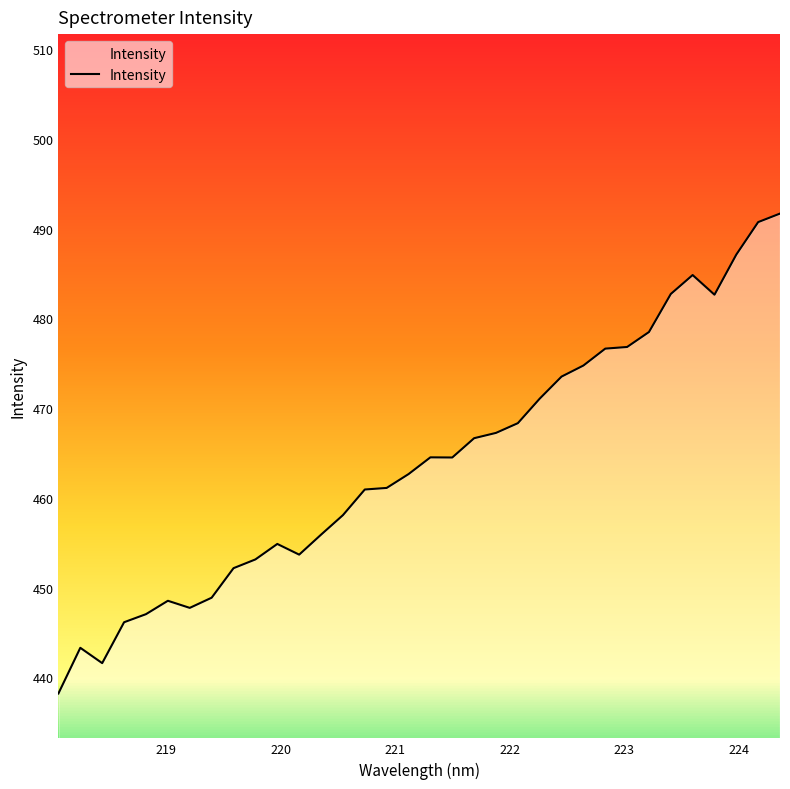

What is the difference between the maximum and minimum values?

53.5